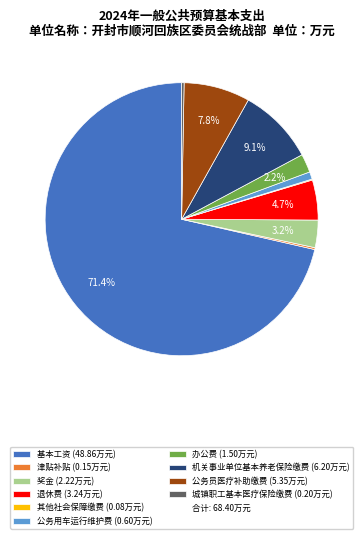

Does any single category account for the majority?

Yes